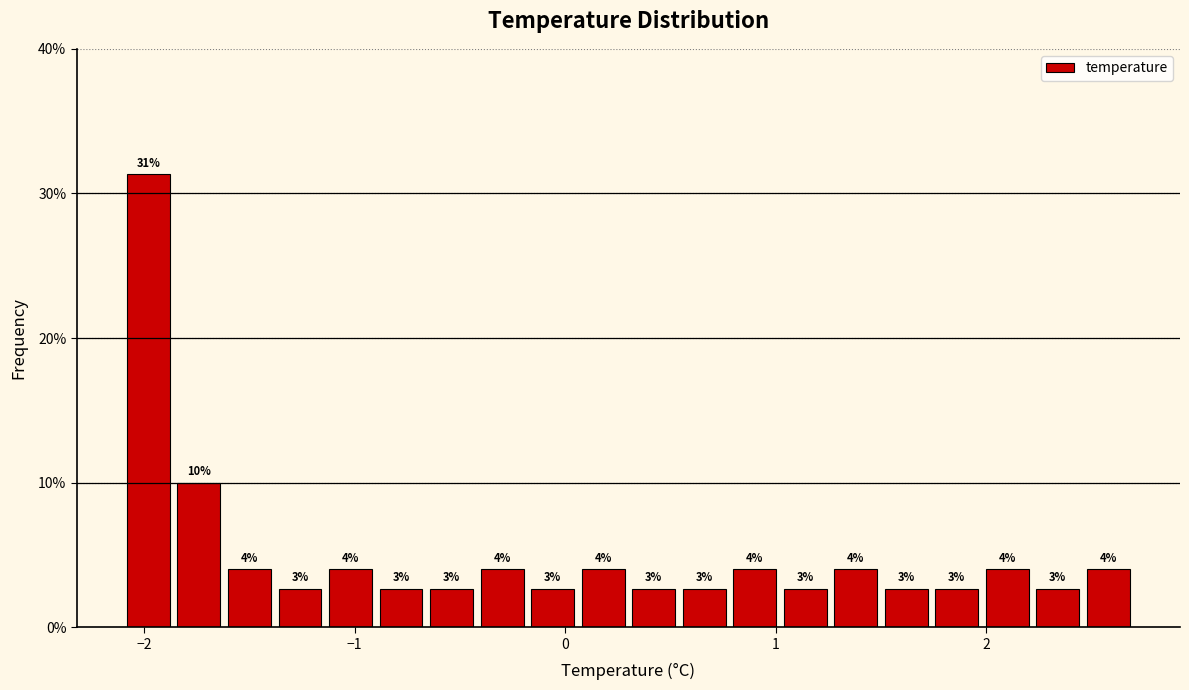

Read against the x-axis, roughly where is the centre of the tallest bar?

-2.0